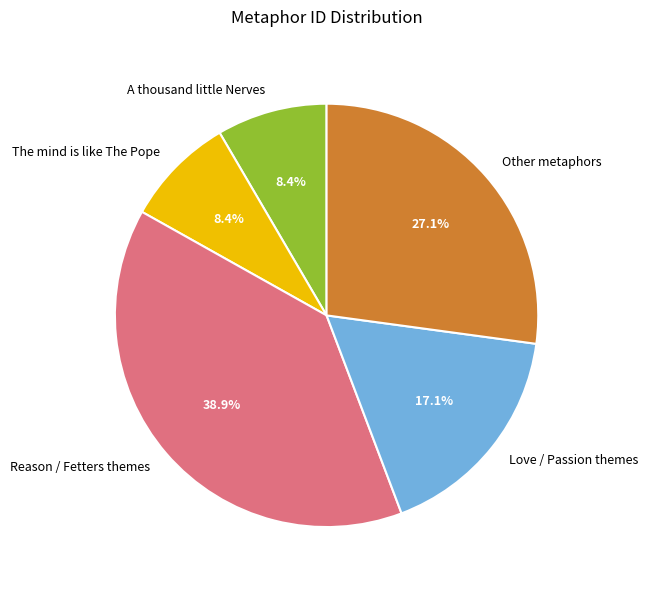

Do Other metaphors and A thousand little Nerves together represent more than half of the pie?

No